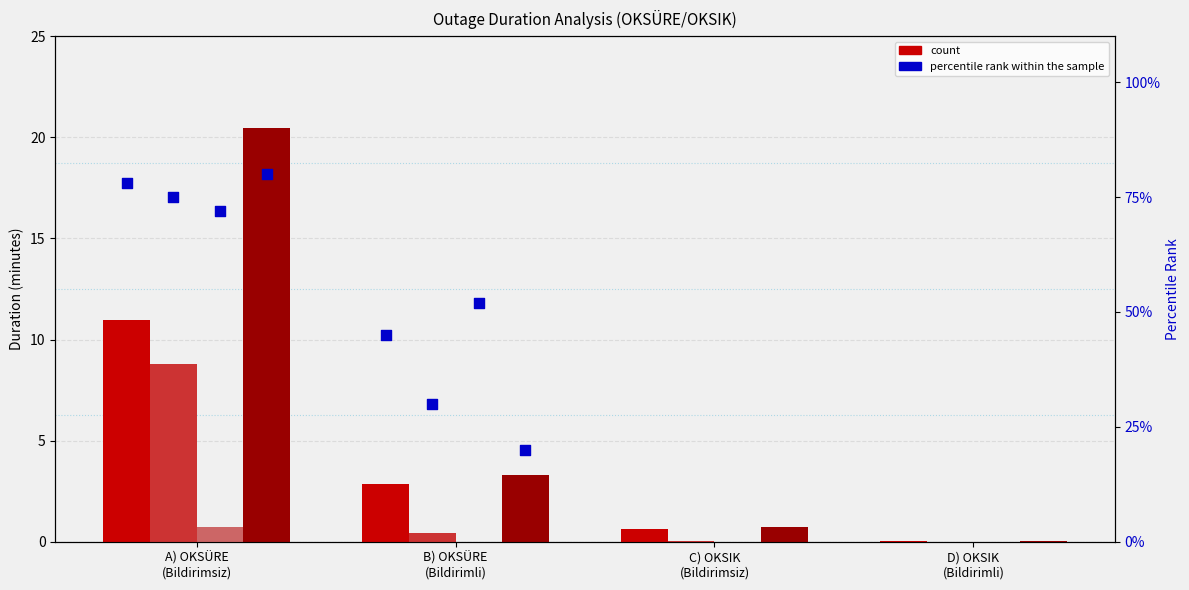

At which category is the sum across all series the highest?

A) OKSÜRE
(Bildirimsiz)